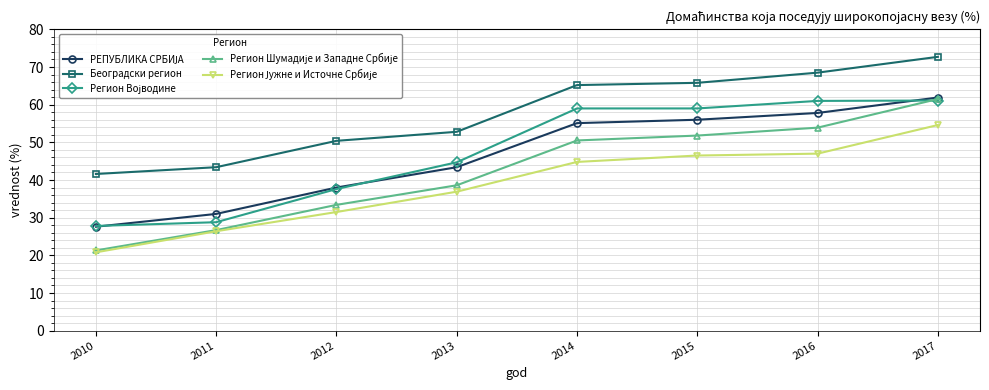

What is the smallest value displayed?

20.8